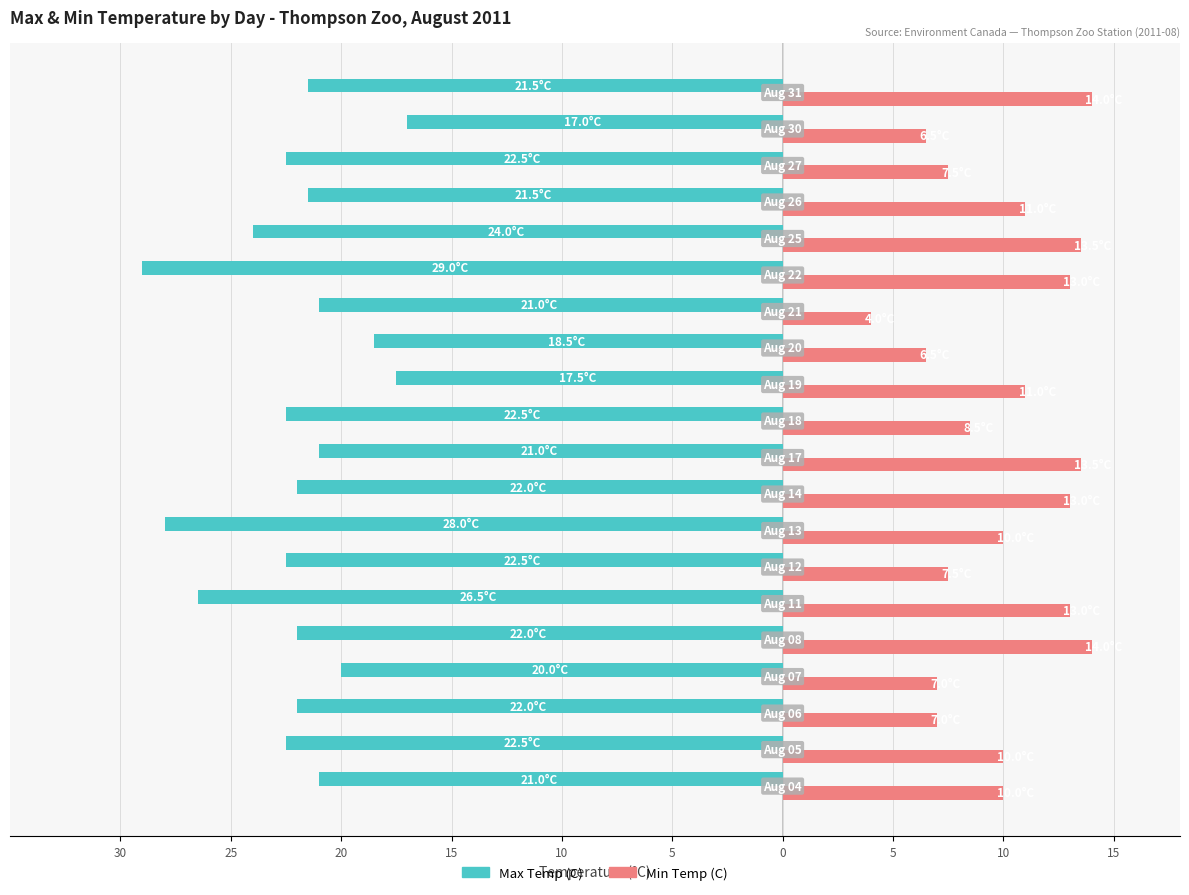

What are all the series names shown in the legend?

Max Temp (C), Min Temp (C)